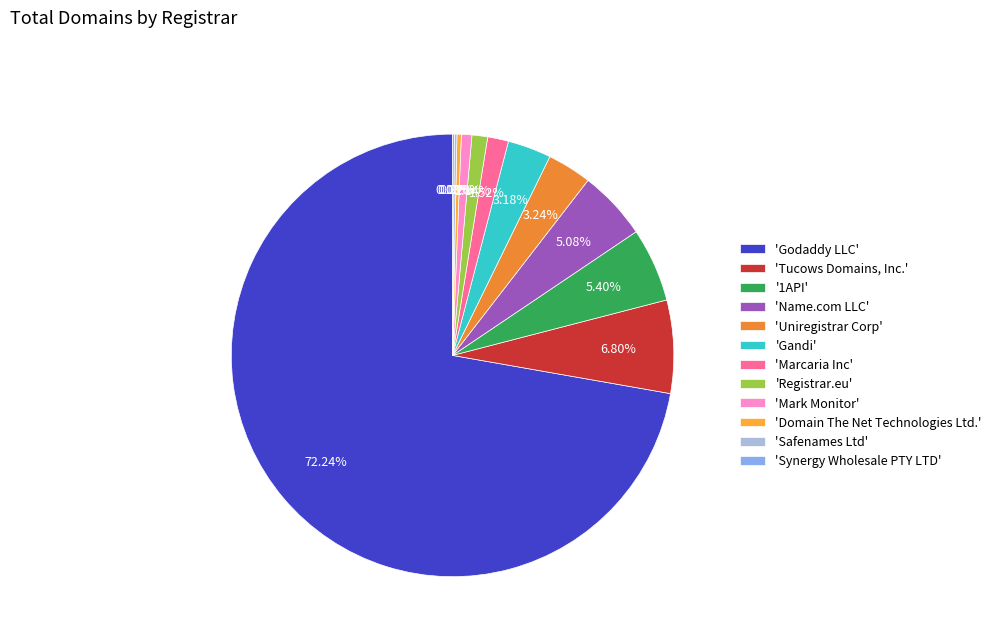

Which slice is the largest?

'Godaddy LLC'